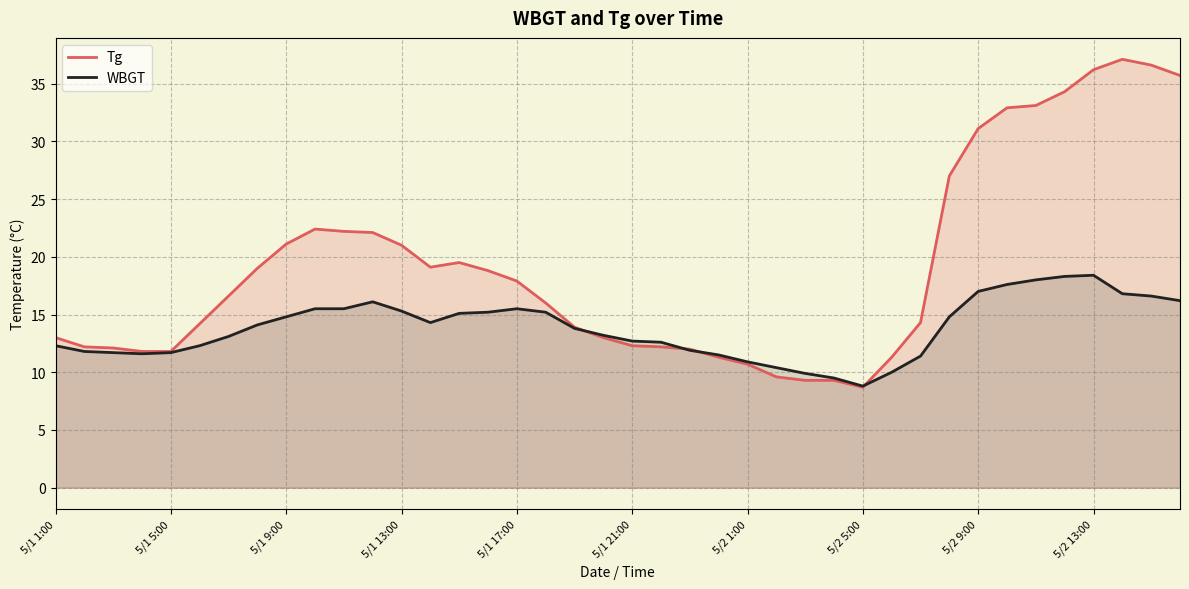

What is the lowest value of the Tg series?

8.7